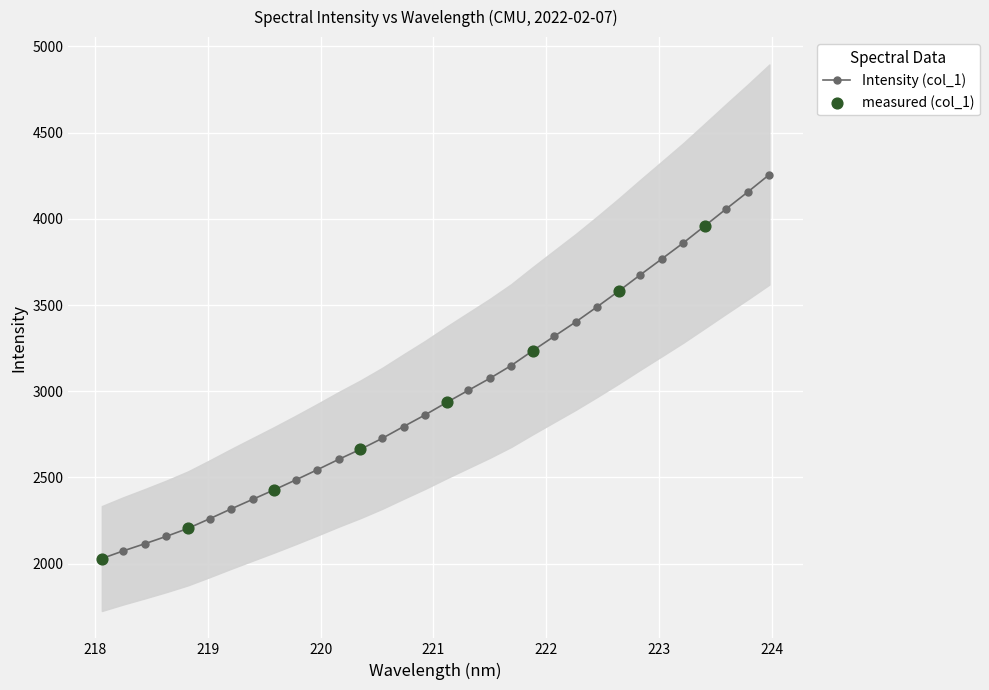

What is the value of the Intensity (col_1) point at the 22nd from the left?

3318.7